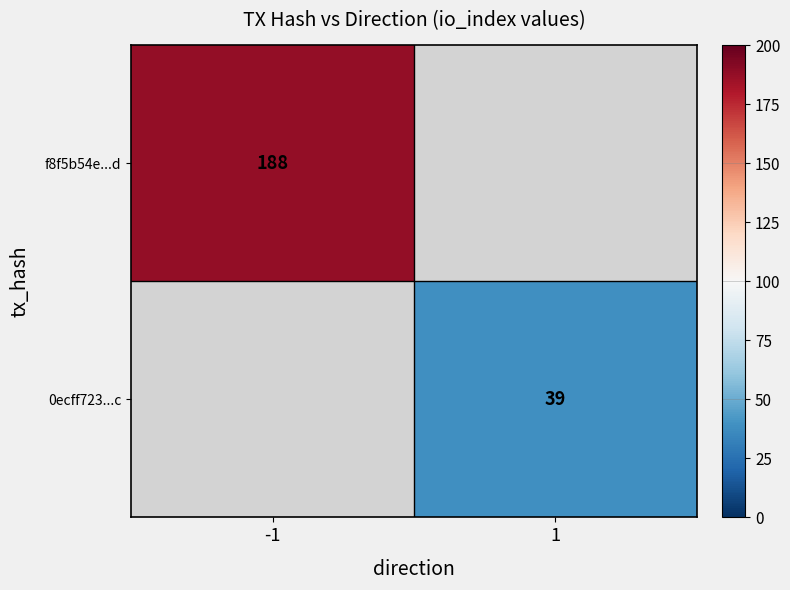

The value of 0ecff723...c at 1 is 17. True or false?

False